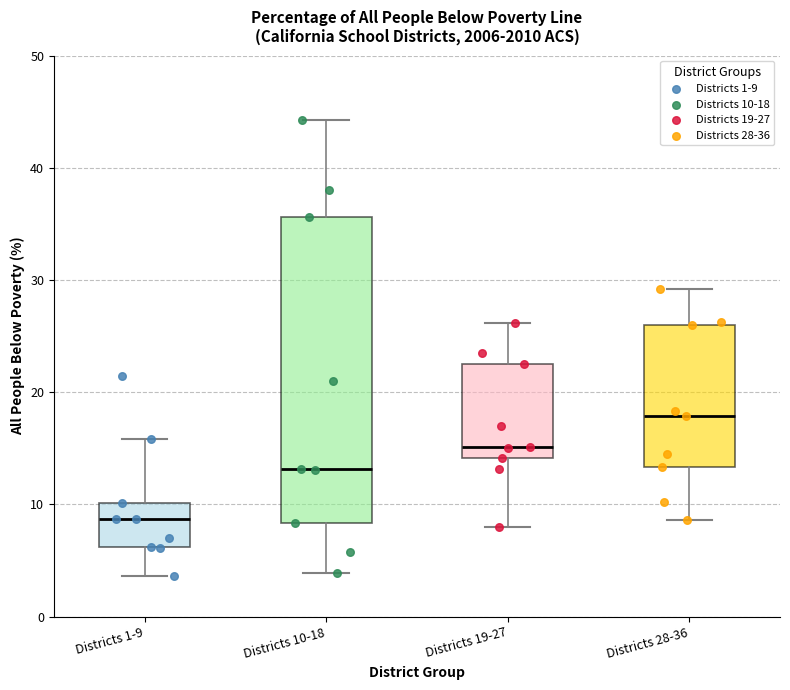

Reading left to right, read every box against the y-axis: the position of its median line, the range the box covers, and the ends of its whiskers. The values are not printed on the chart, so give them approximately, as read against the axis.

Districts 1-9: median 9, box 6 to 10, whiskers 4 to 16
Districts 10-18: median 13, box 8 to 36, whiskers 4 to 44
Districts 19-27: median 15, box 14 to 23, whiskers 8 to 26
Districts 28-36: median 18, box 13 to 26, whiskers 9 to 29